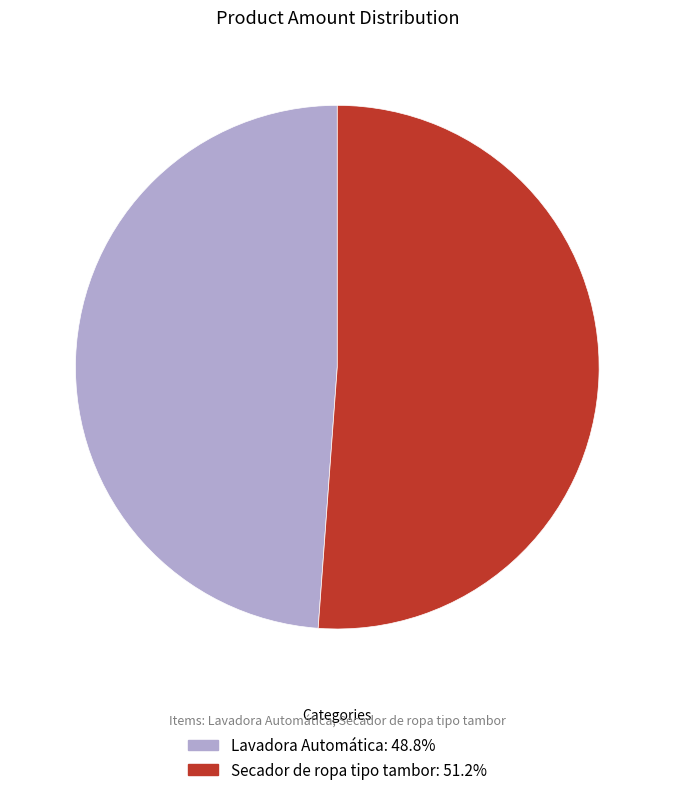

How many segments does this pie chart have?

2